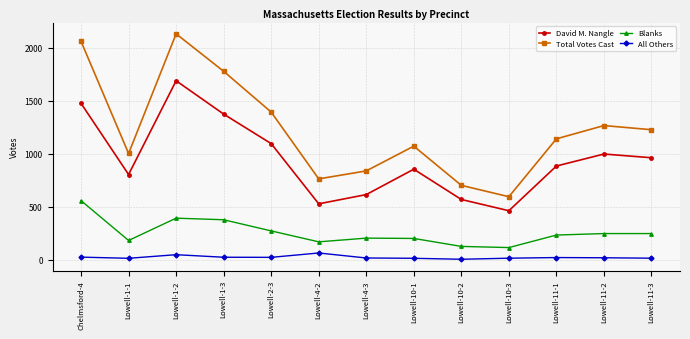

At Lowell-10-3, list the series in order from largest to smallest.

Total Votes Cast, David M. Nangle, Blanks, All Others